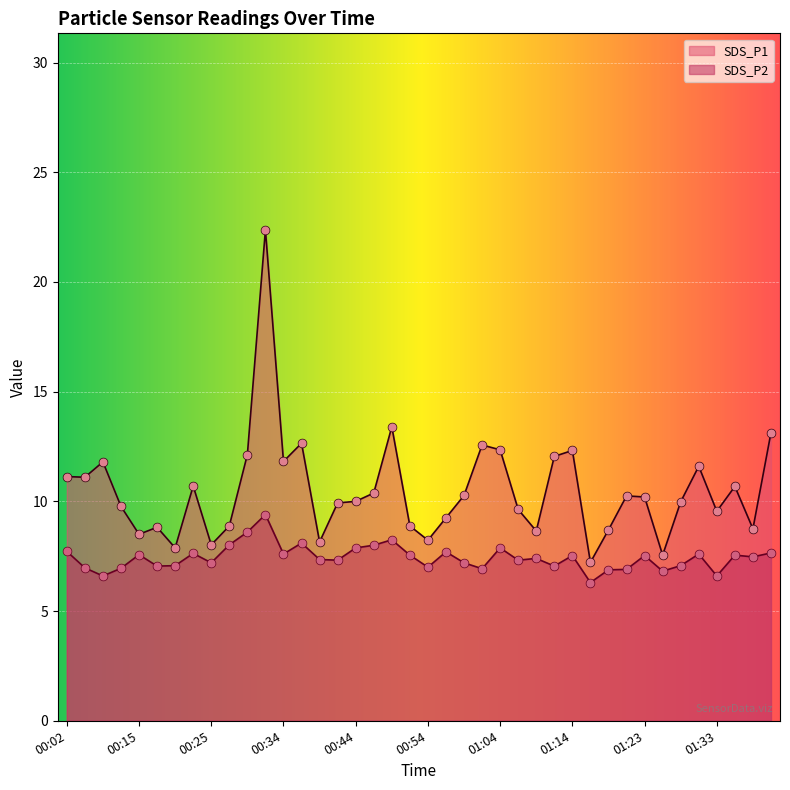

At which category is the sum across all series the highest?

00:32